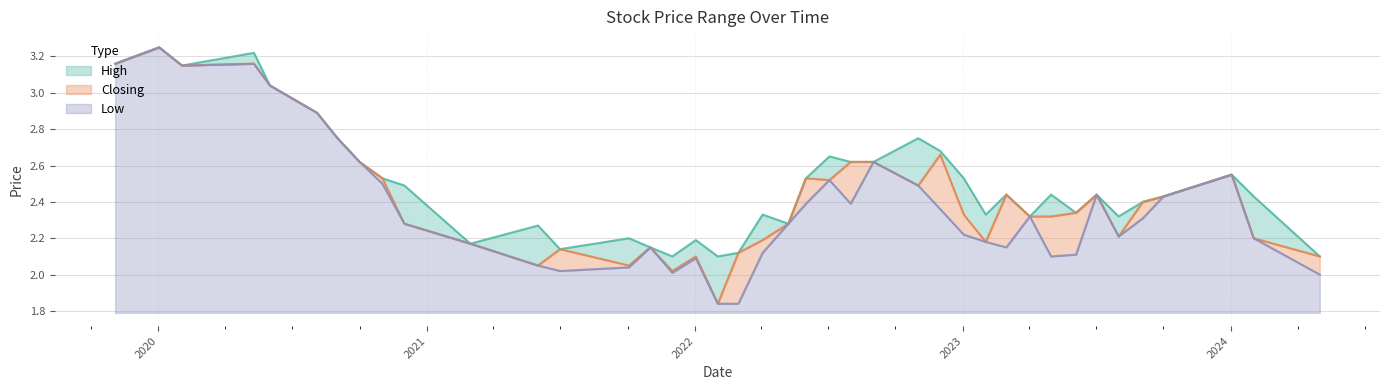

The value of Closing at 2019-11-03 is 3.2. True or false?

True